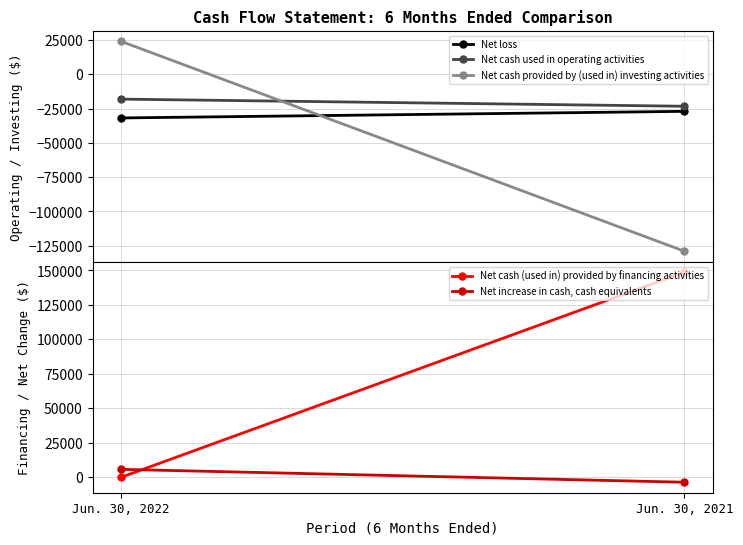

What is the value of the Net cash used in operating activities point at the 2nd from the left?

-23356